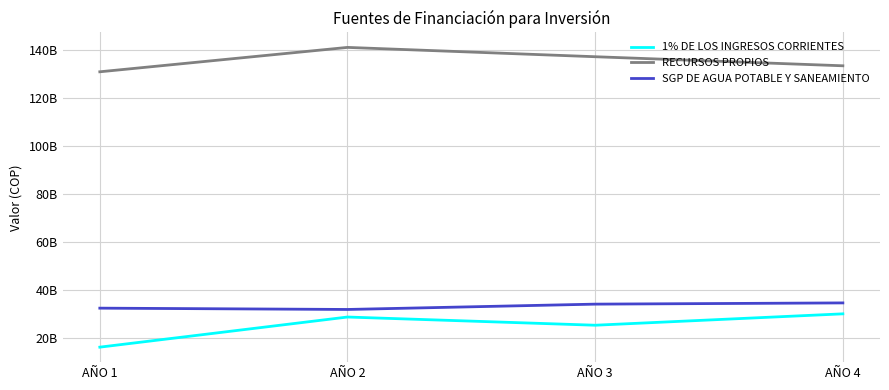

True or false: SGP DE AGUA POTABLE Y SANEAMIENTO and 1% DE LOS INGRESOS CORRIENTES cross at least once.

False